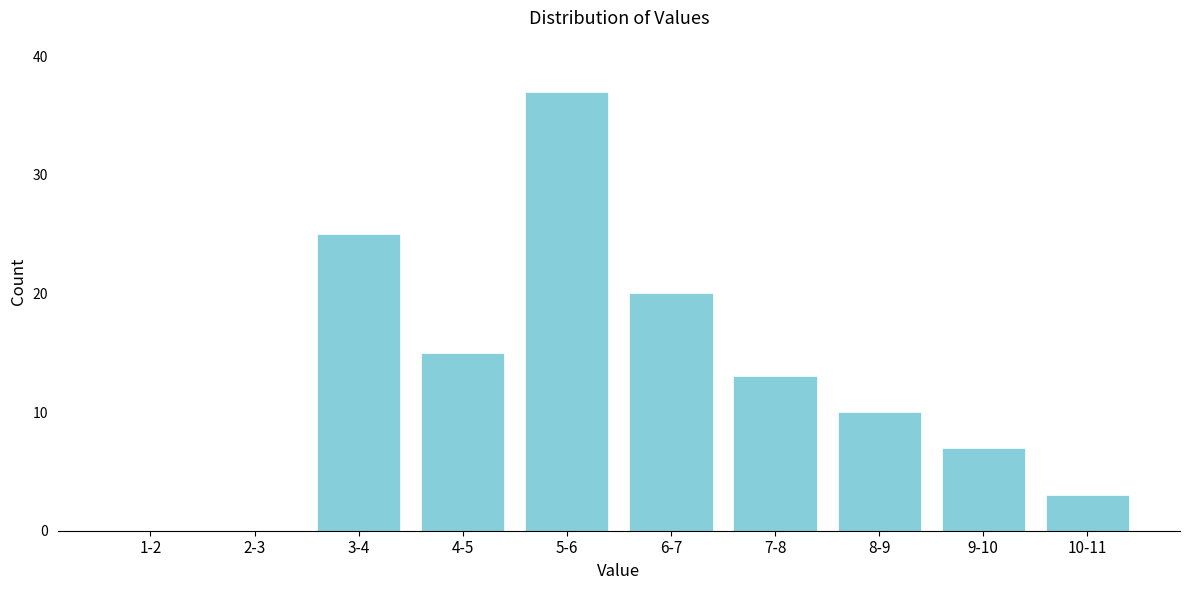

Reading left to right, list all the values displayed in this chart.

1-2=0	2-3=0	3-4=25	4-5=15	5-6=37	6-7=20	7-8=13	8-9=10	9-10=7	10-11=3